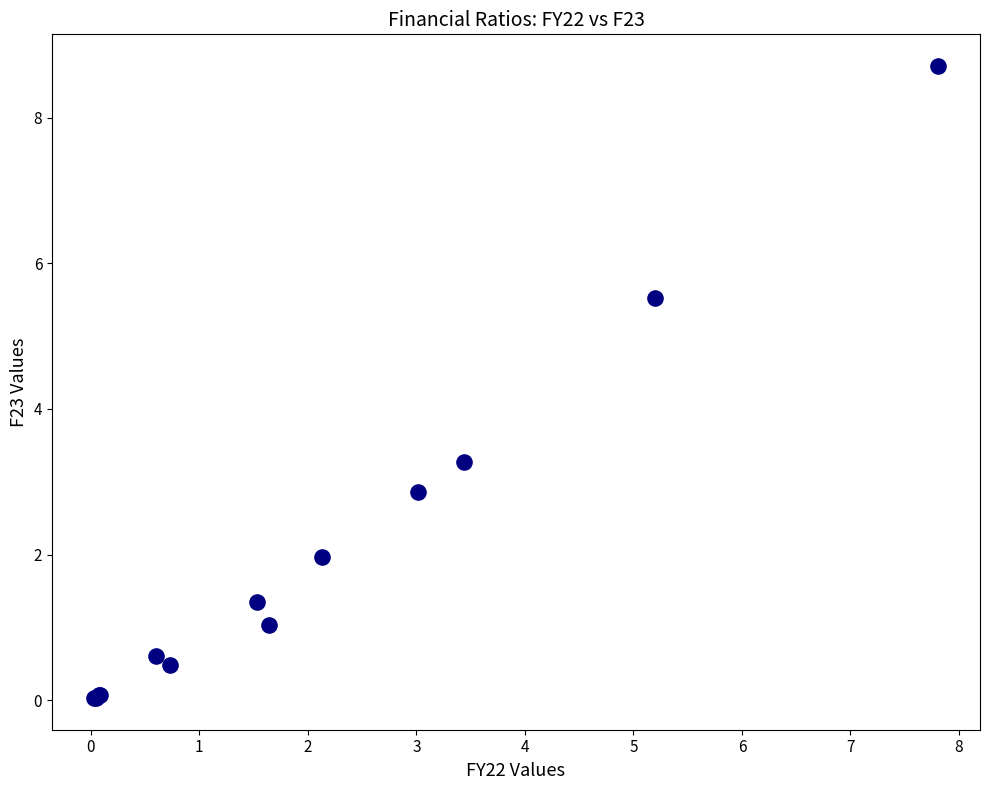

What Y value in the scatter plot is closest to 4?

3.3